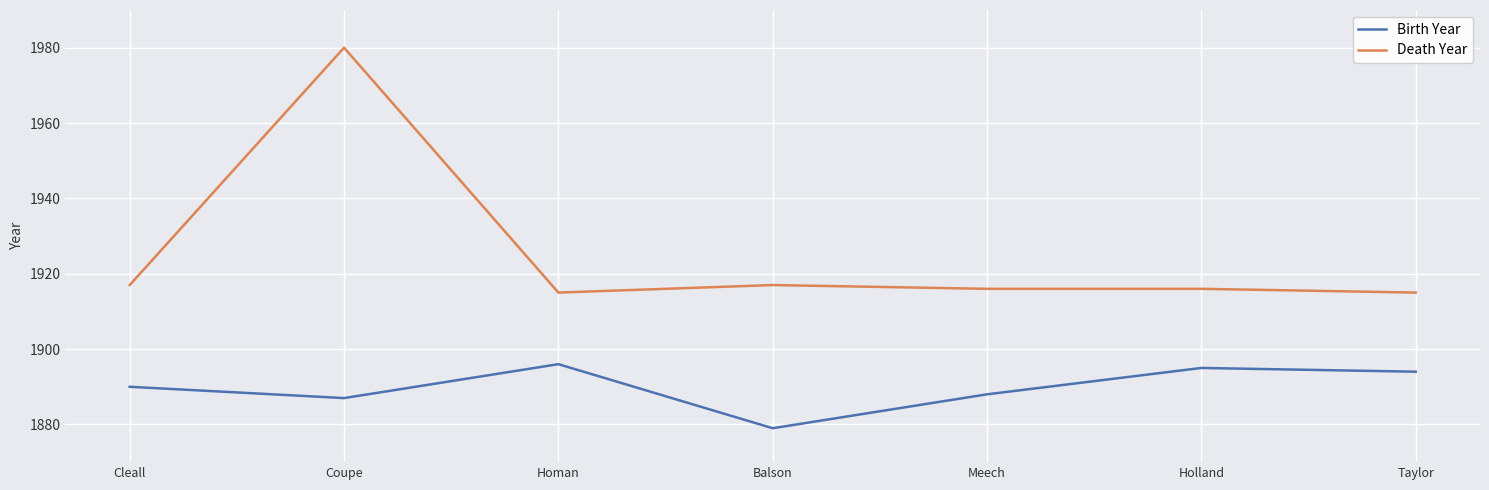

What is the maximum value for Death Year?

1980